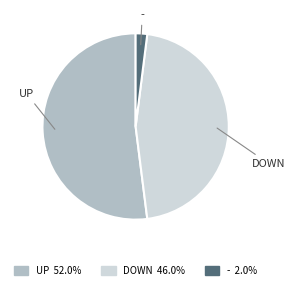

Which has a higher value, UP or DOWN?

UP